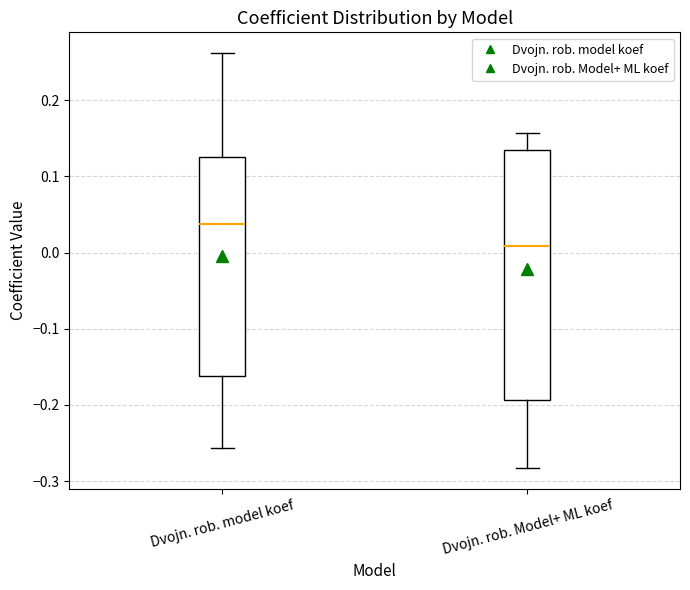

Where is the lower edge of the box for Dvojn. rob. Model+ ML koef on the y-axis? The values are not printed on the chart, so give them approximately, as read against the axis.

-0.19